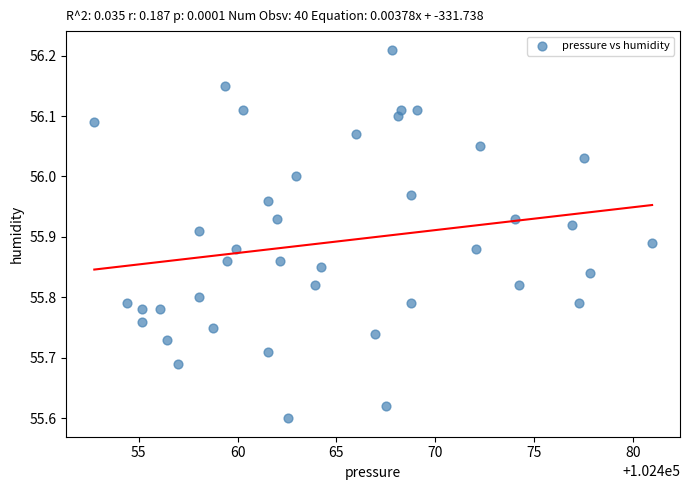

What is the range of Y values (max minus min)?

0.6